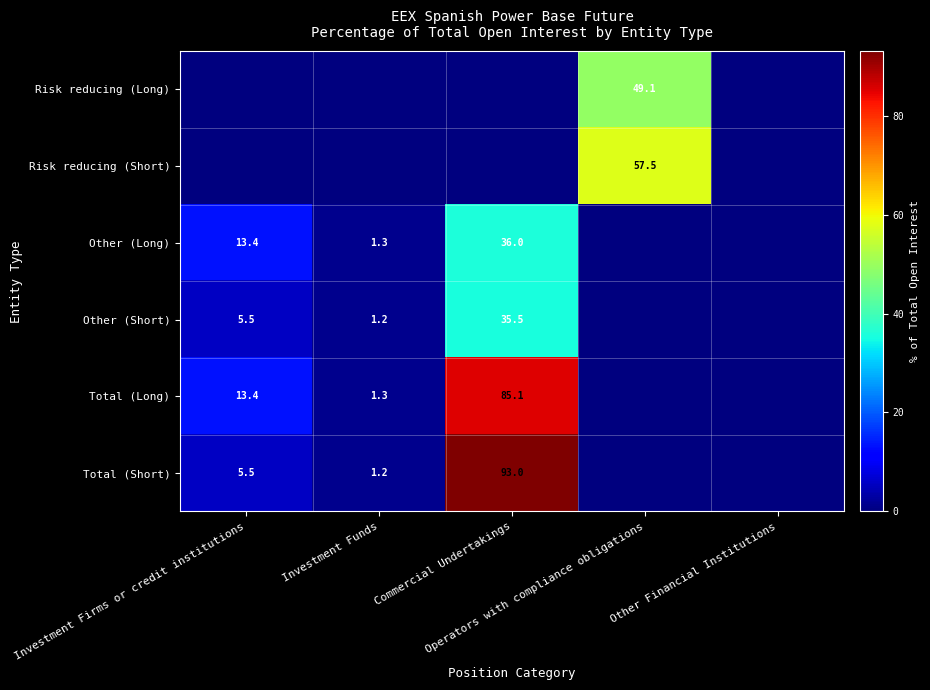

Between Investment Firms or credit institutions and Other Financial Institutions, which is larger?

Investment Firms or credit institutions